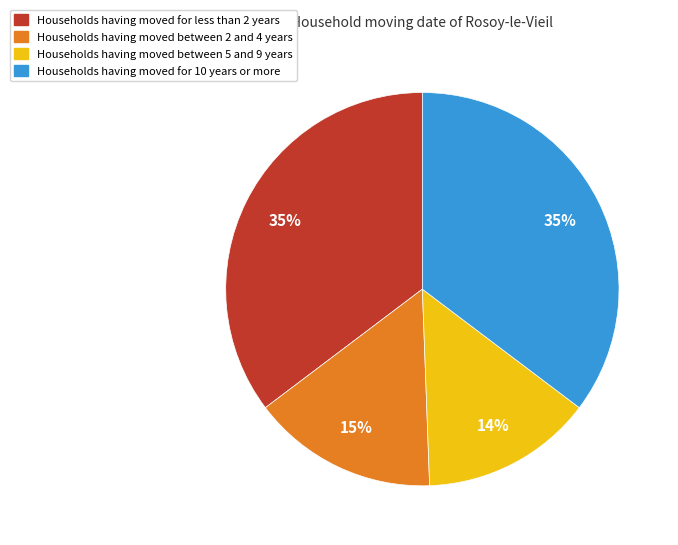

What is the smallest slice in the pie chart?

Households having moved between 5 and 9 years